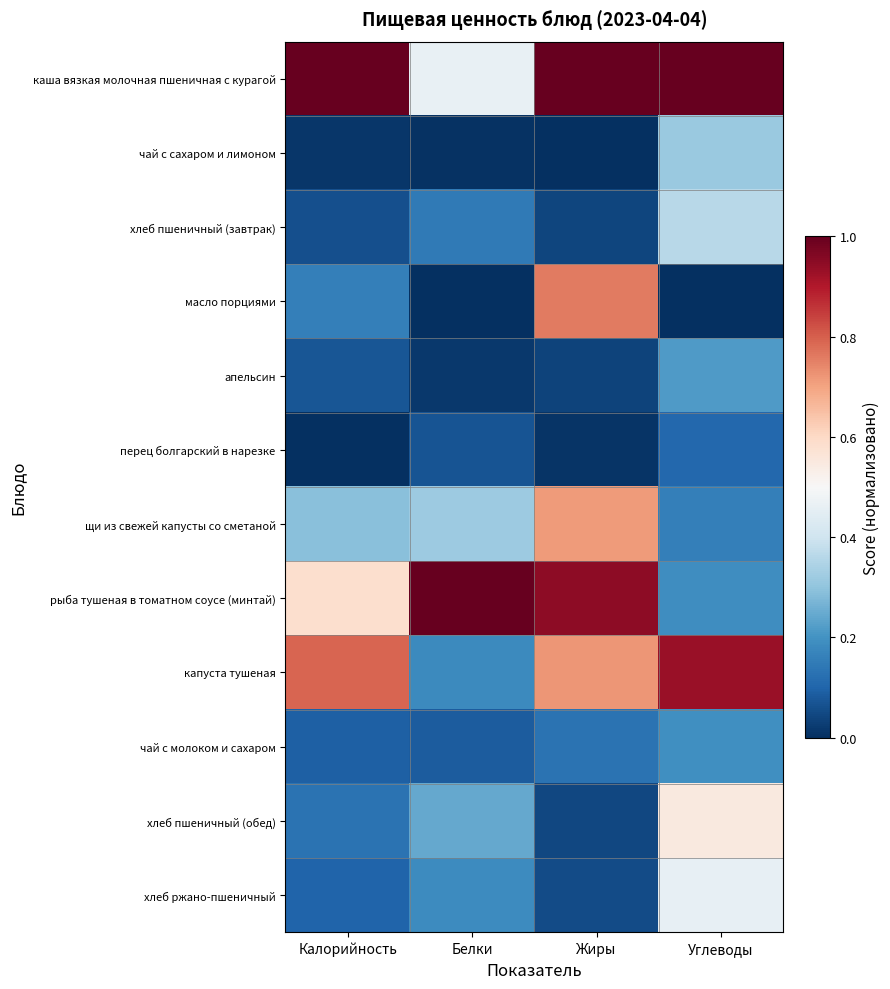

How many series are shown in this chart?

12